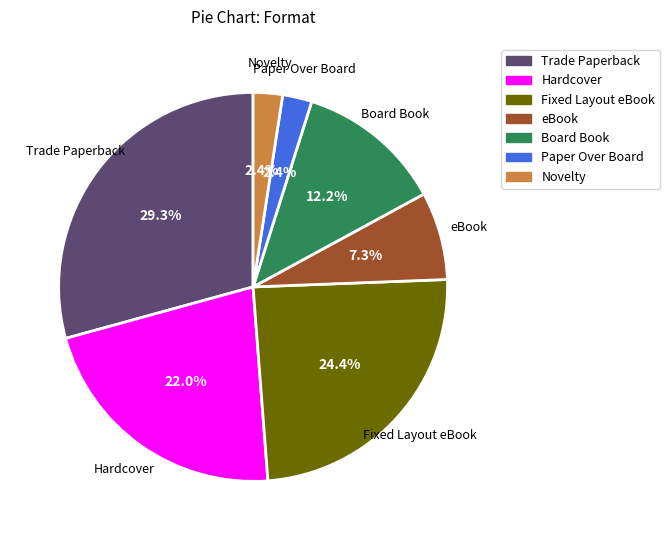

Is Hardcover the majority of the pie?

No